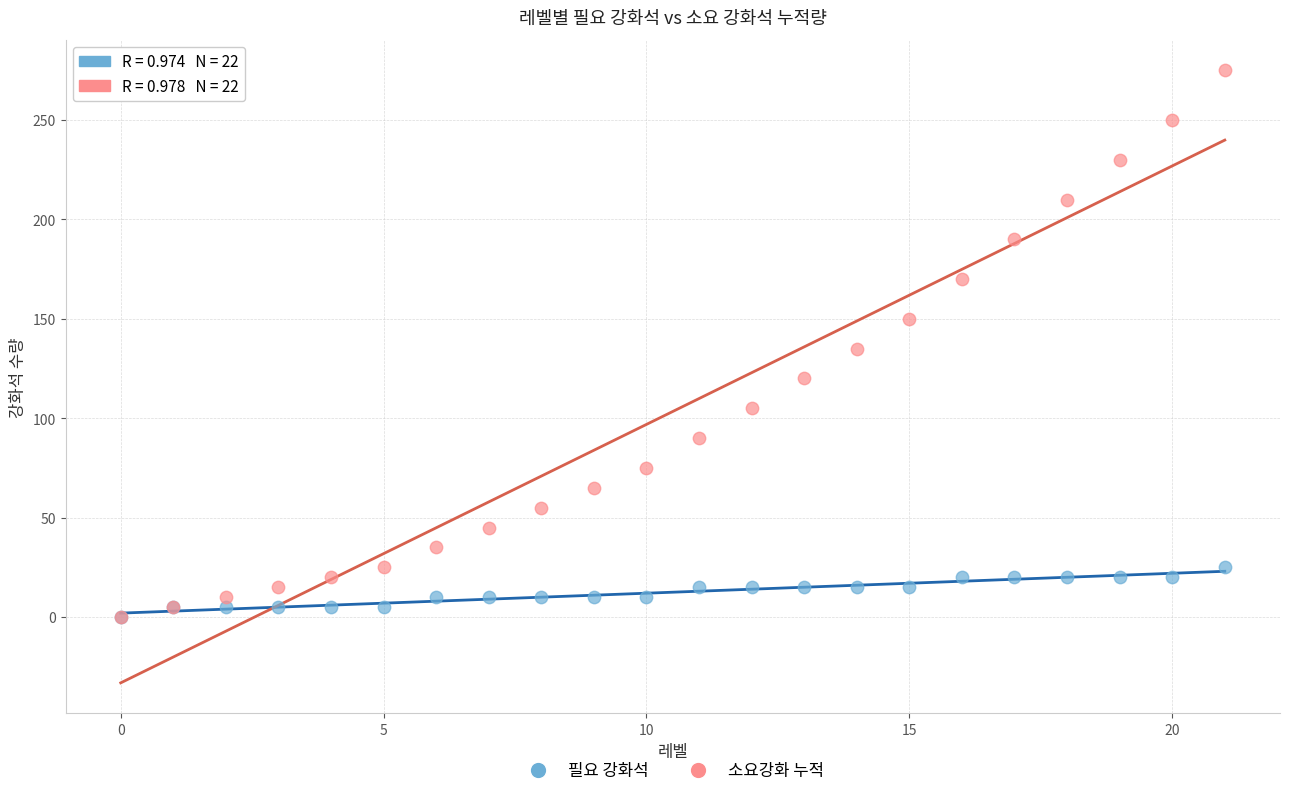

What are all the series names shown in the legend?

필요 강화석, 소요강화 누적